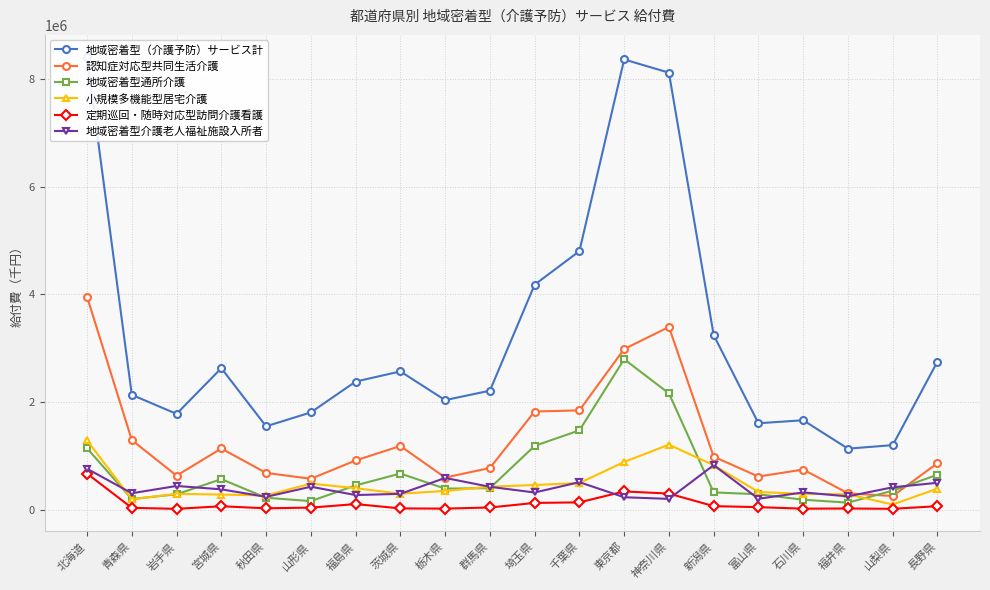

What is the average value of the 地域密着型介護老人福祉施設入所者 series?

395314.0